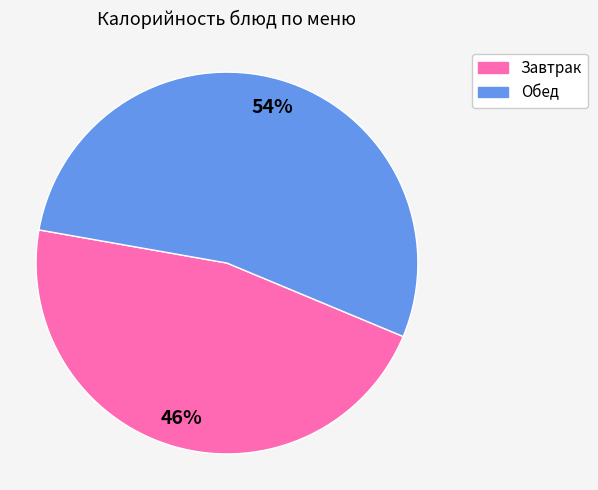

Is there any slice that represents more than half of the pie?

Yes